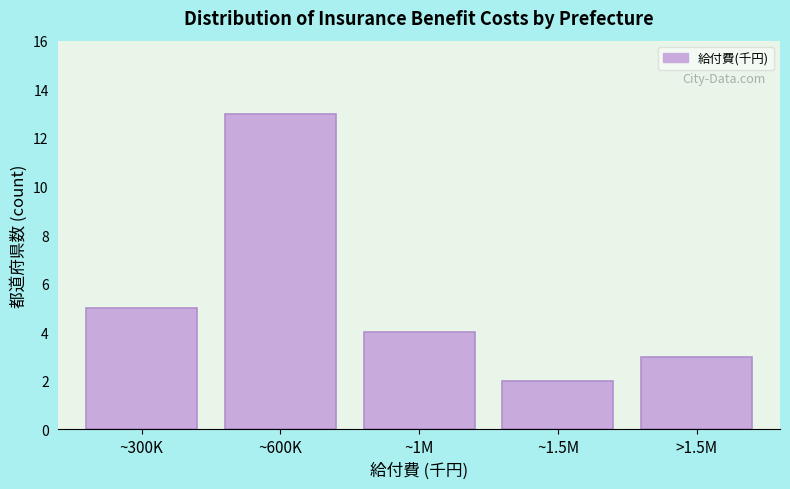

Reading right to left, list all the values displayed in this chart.

>1.5M=3	~1.5M=2	~1M=4	~600K=13	~300K=5